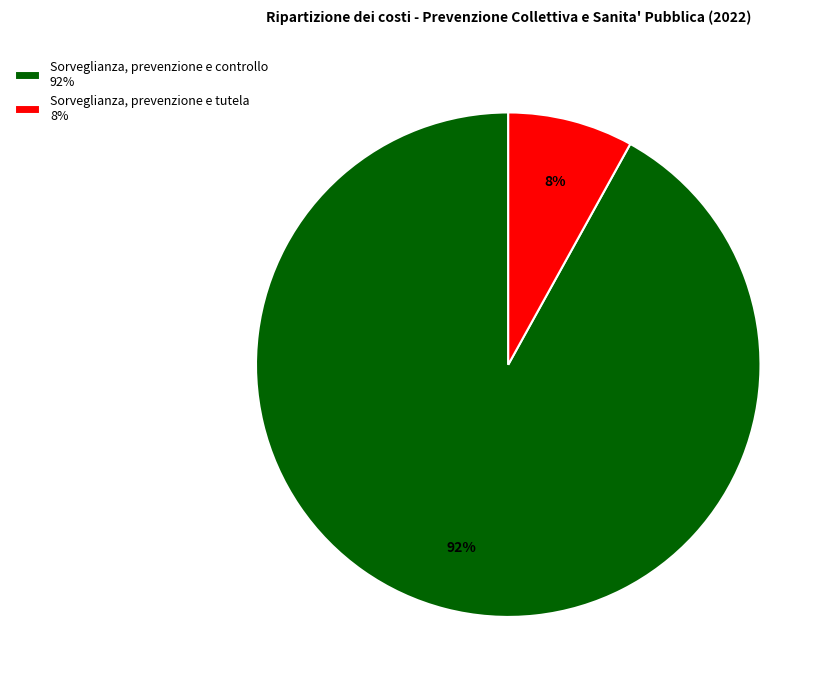

Is there any slice that represents more than half of the pie?

Yes